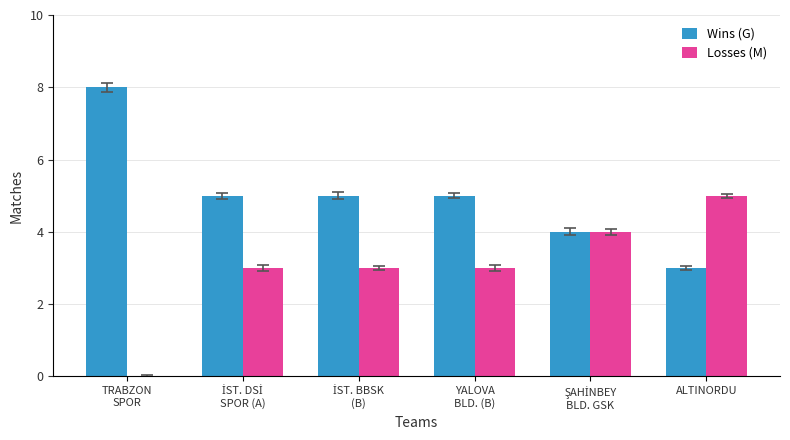

How many groups of bars are there?

6